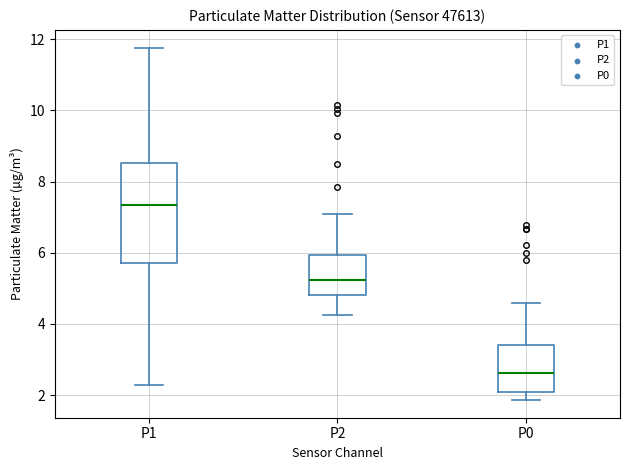

Where does the lower whisker of the box for P0 end on the y-axis? The values are not printed on the chart, so give them approximately, as read against the axis.

1.8